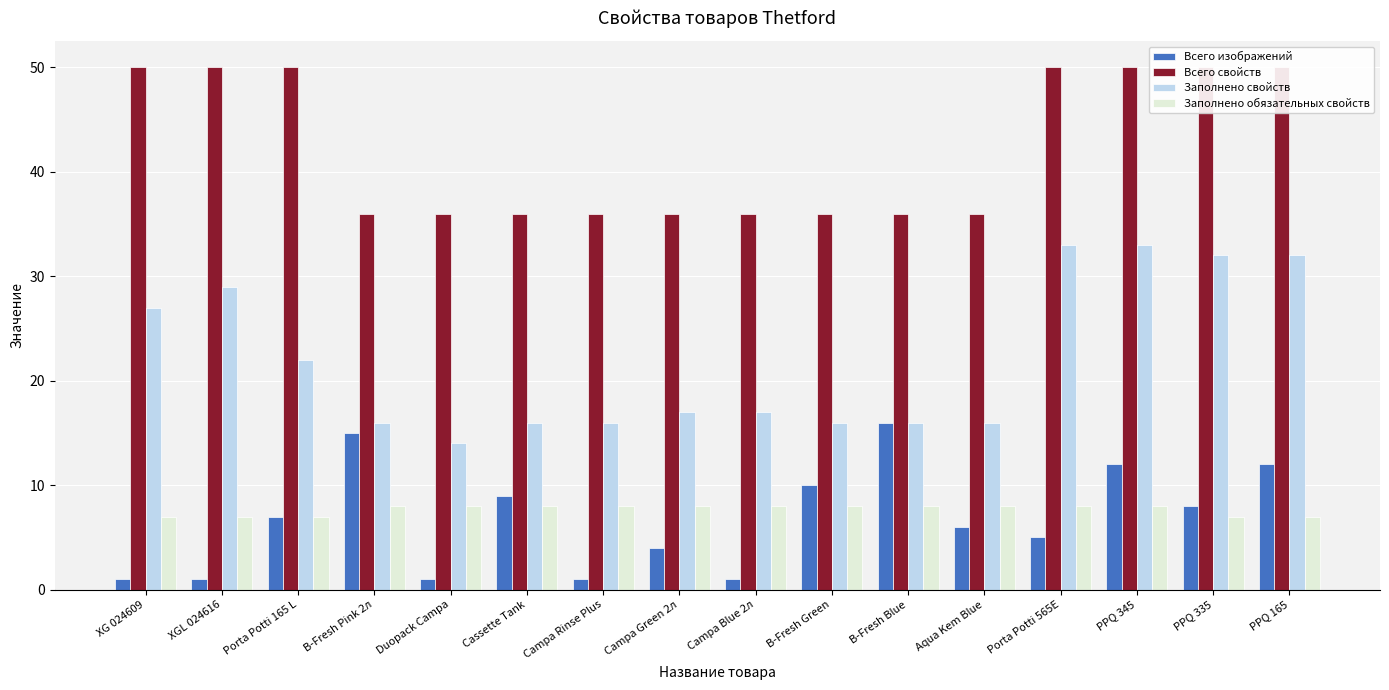

What is the difference between the highest and lowest values at XGL 024616?

49